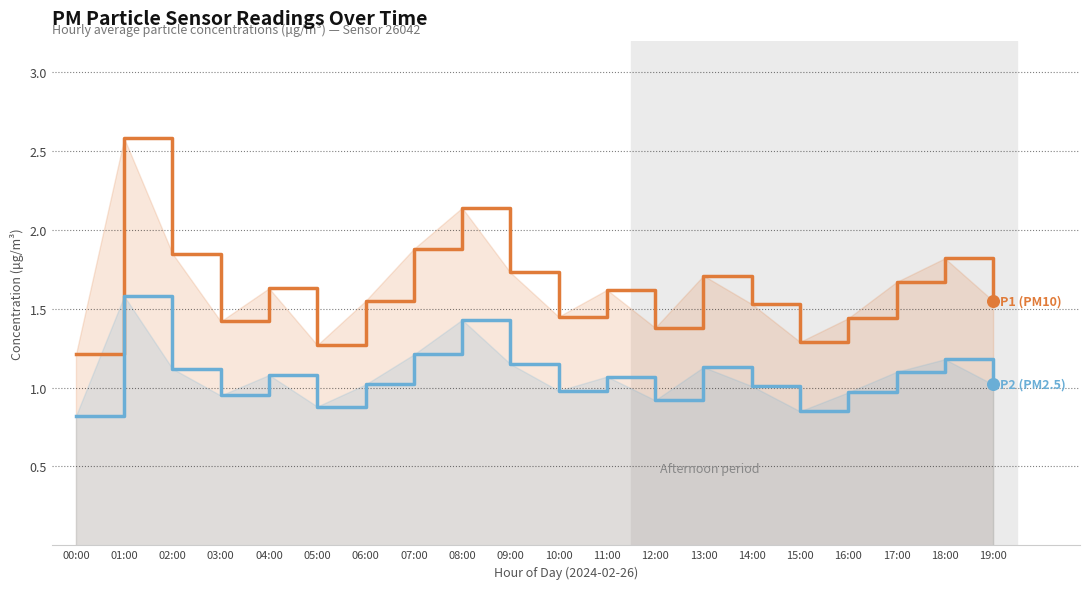

Which series has the largest Y range (max minus min)?

P1